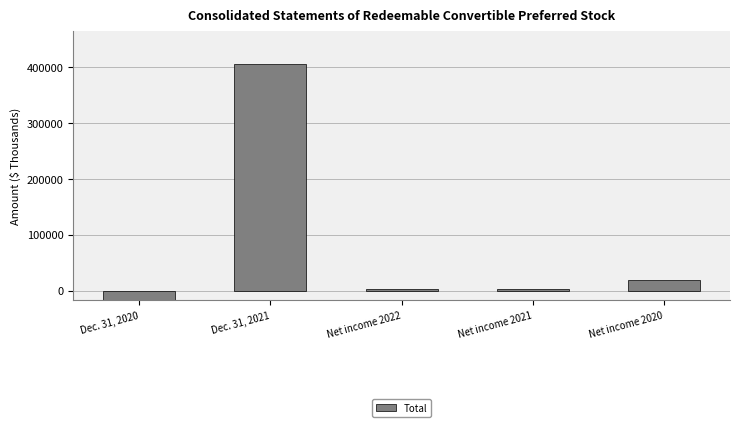

Rank the categories by value from lowest to highest.

Dec. 31, 2020, Net income 2022, Net income 2021, Net income 2020, Dec. 31, 2021